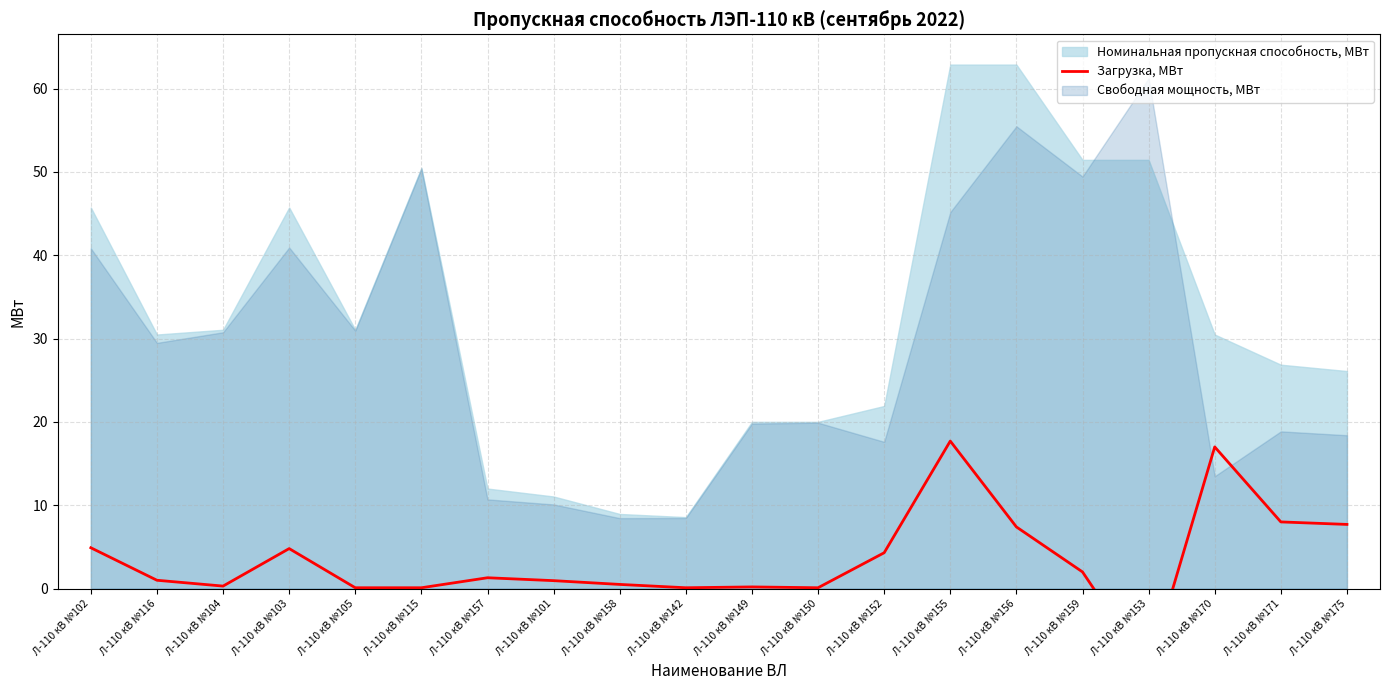

How many data points are above 1?

10